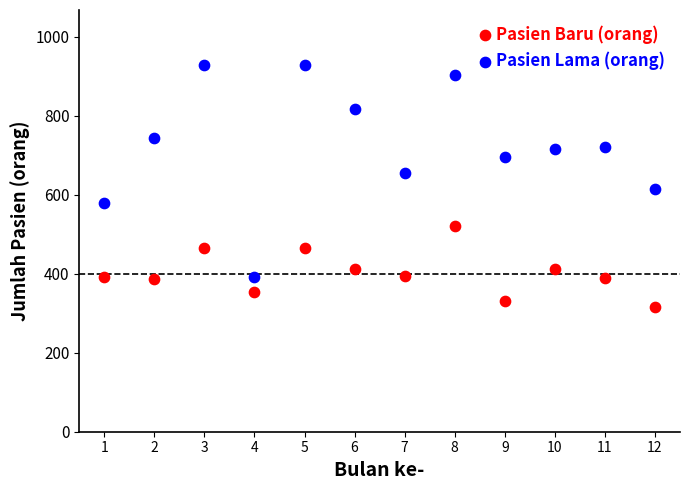

Which series reaches the maximum Y coordinate?

Pasien Lama (orang)